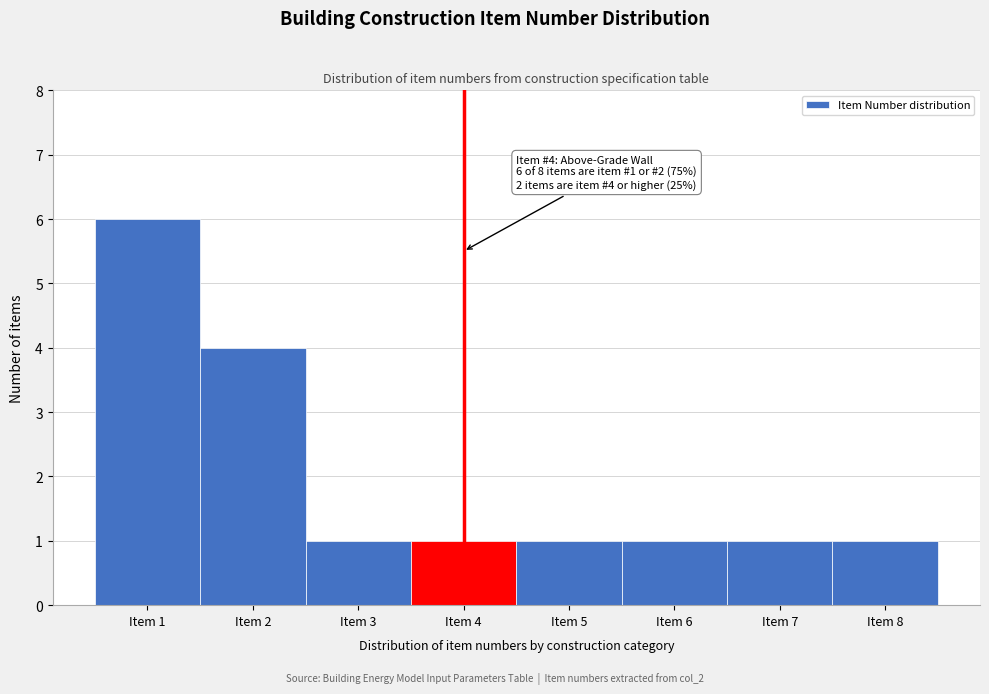

Which range on the x-axis has the tallest bar?

0.5 to 1.5